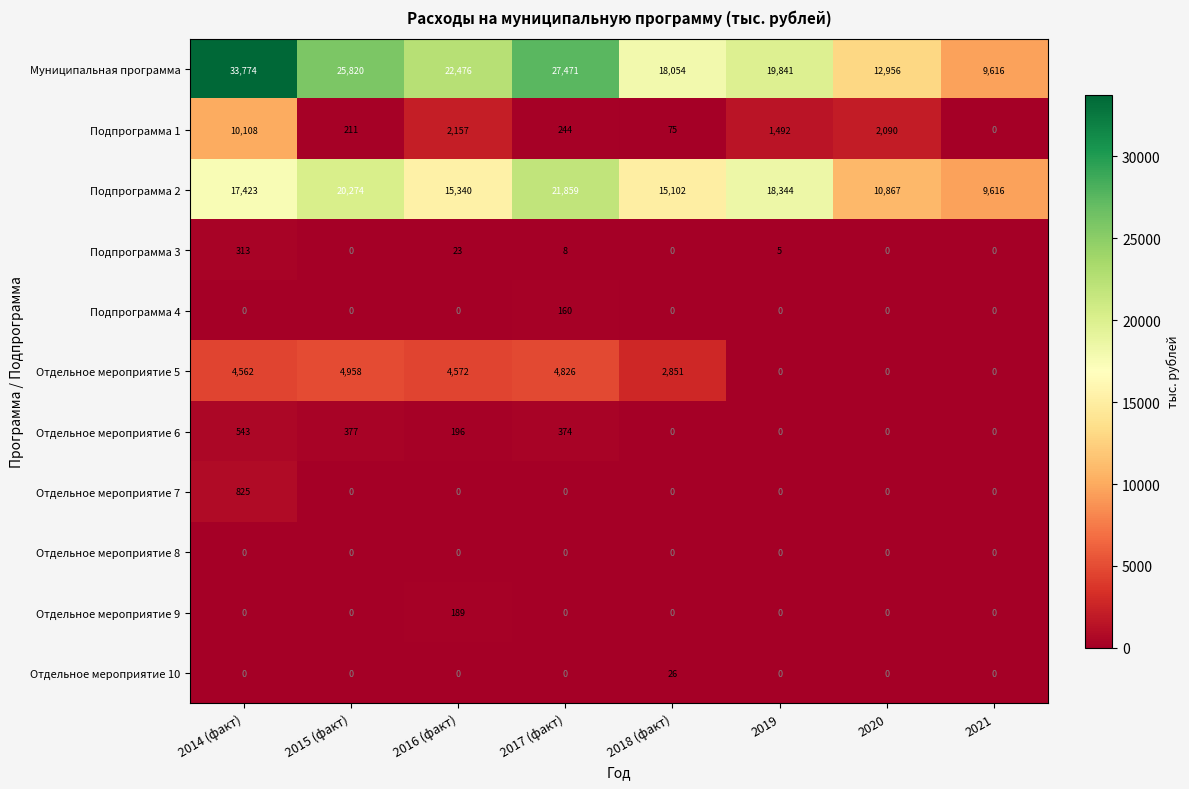

What is the sum of the Отдельное мероприятие 10 values at 2017 (факт) and 2018 (факт)?

26